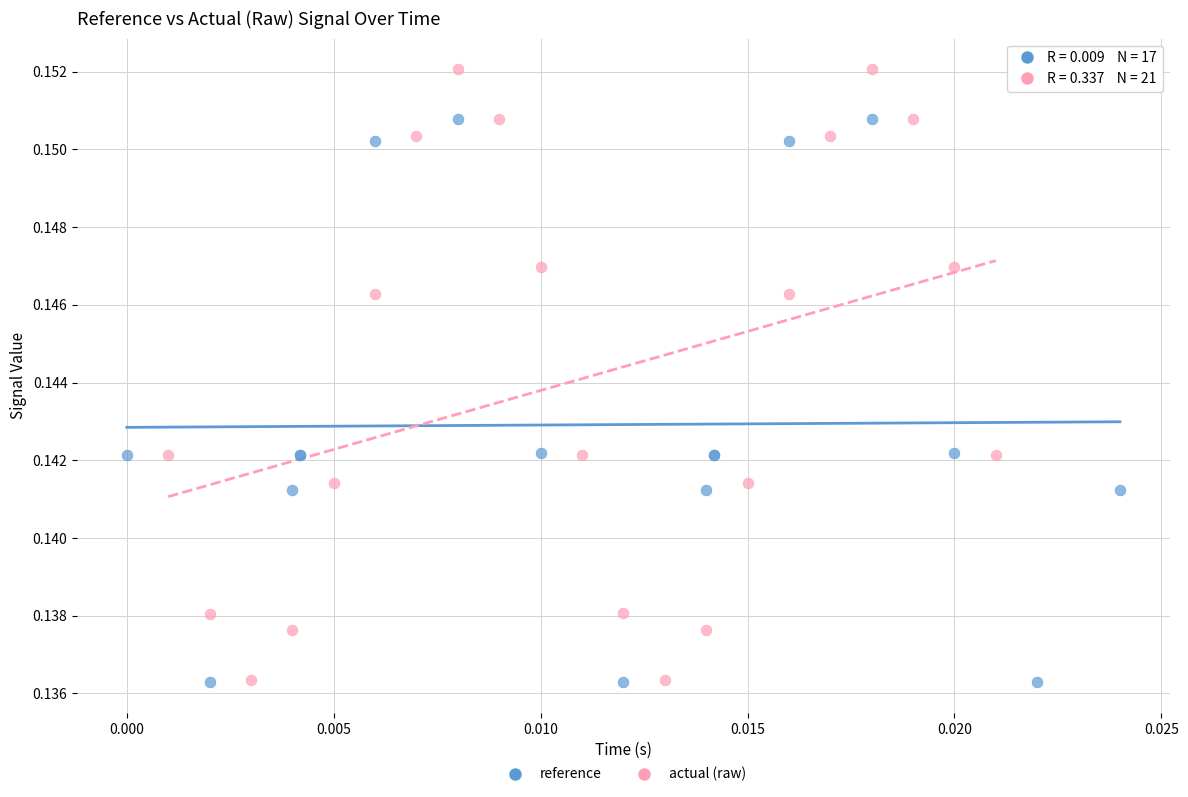

Which series contains the highest Y value?

actual (raw)